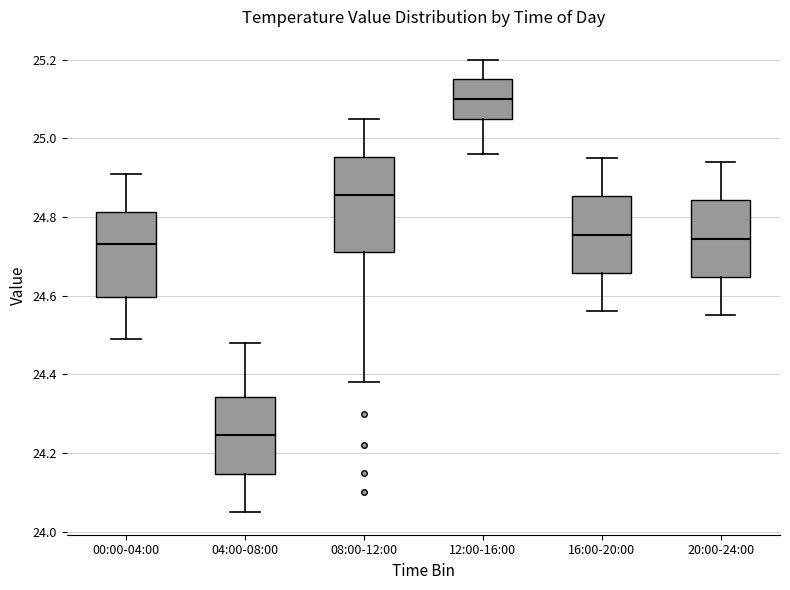

Reading left to right, transcribe this box plot: for each box, give where its median line is, the range the box spans, and where its two whiskers end, as read against the y-axis. The values are not printed on the chart, so give them approximately, as read against the axis.

00:00-04:00: median 24.74, box 24.60 to 24.82, whiskers 24.50 to 24.92
04:00-08:00: median 24.24, box 24.14 to 24.34, whiskers 24.06 to 24.48
08:00-12:00: median 24.86, box 24.72 to 24.96, whiskers 24.38 to 25.06
12:00-16:00: median 25.10, box 25.06 to 25.16, whiskers 24.96 to 25.20
16:00-20:00: median 24.76, box 24.66 to 24.86, whiskers 24.56 to 24.96
20:00-24:00: median 24.74, box 24.64 to 24.84, whiskers 24.56 to 24.94